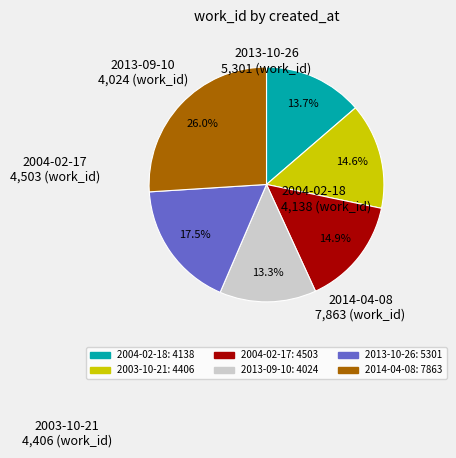

Is 2014-04-08 the majority of the pie?

No